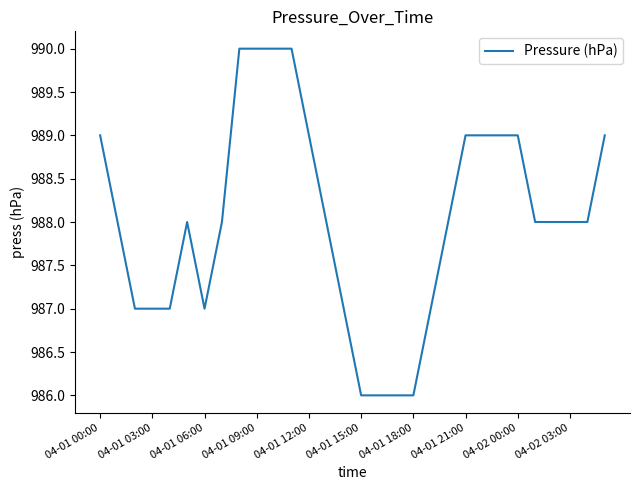

What is the difference between the maximum and minimum values?

4